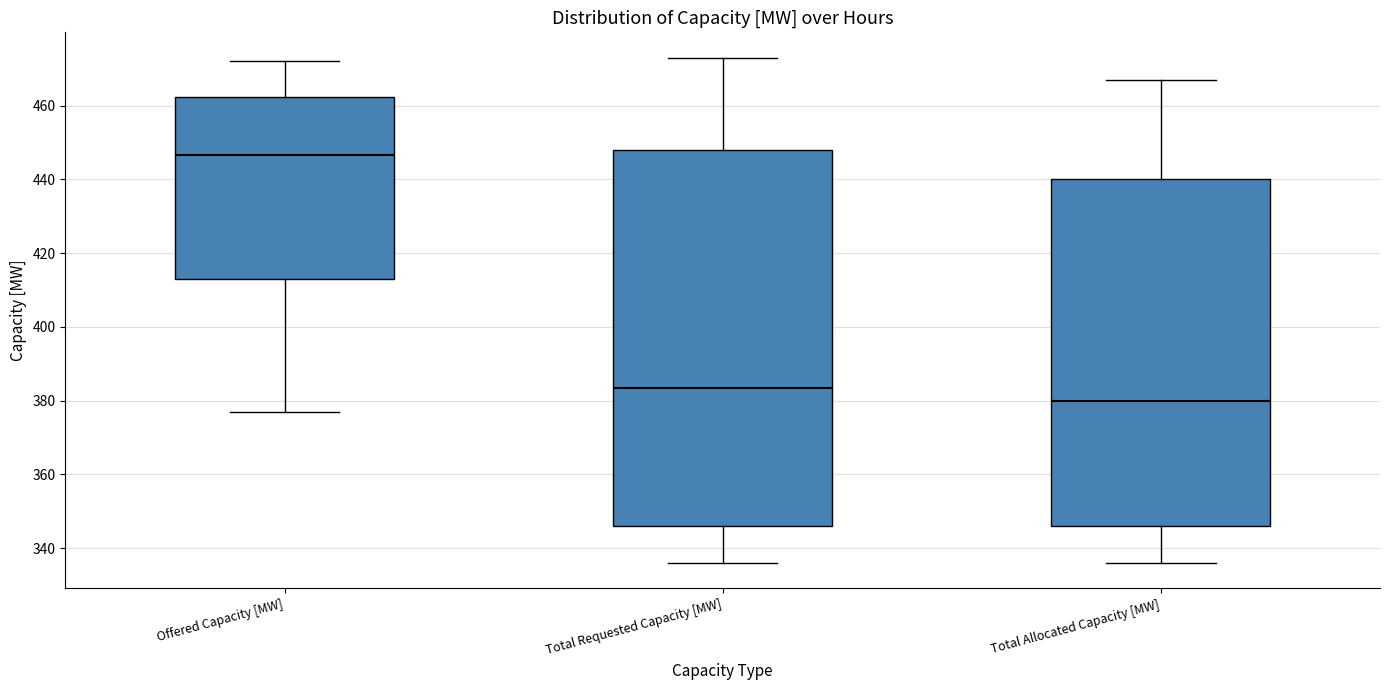

Which box's median line is the lowest?

Total Allocated Capacity [MW]